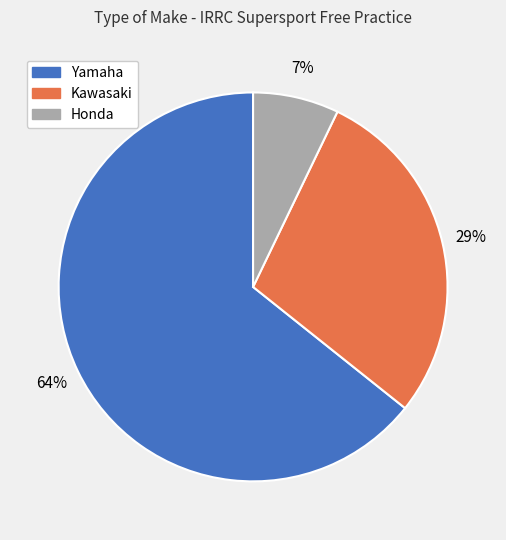

Combined, do Kawasaki and Yamaha account for over 50%?

Yes